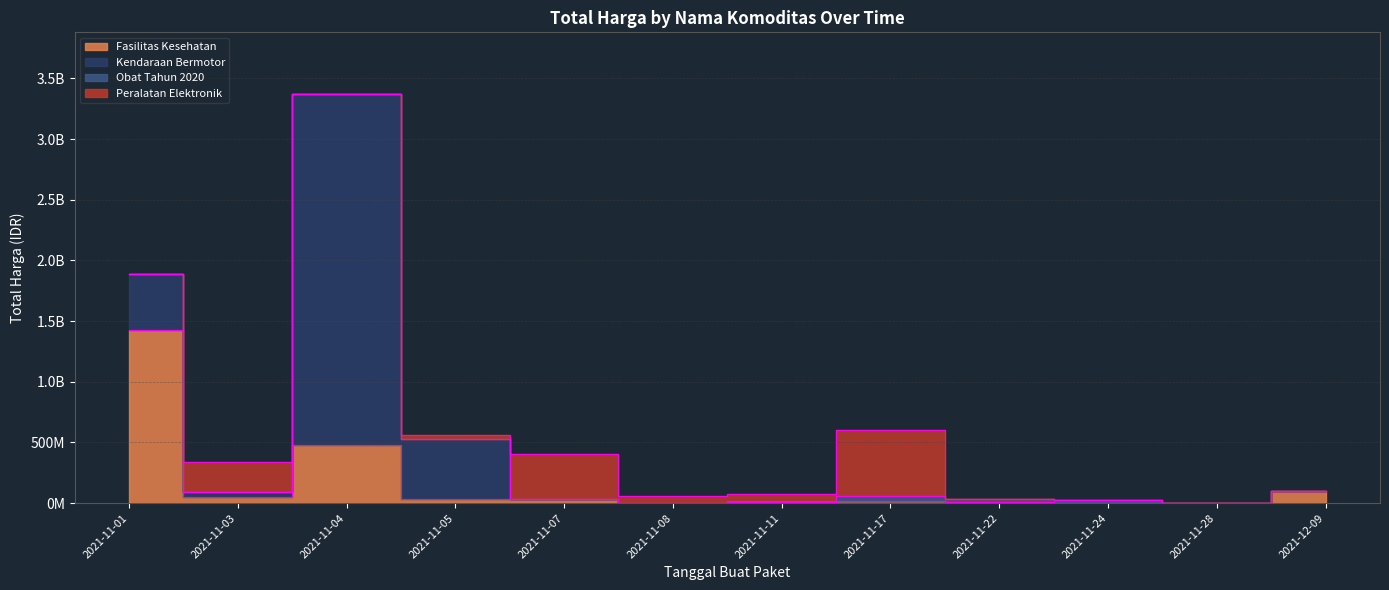

How many distinct data groups are displayed?

4